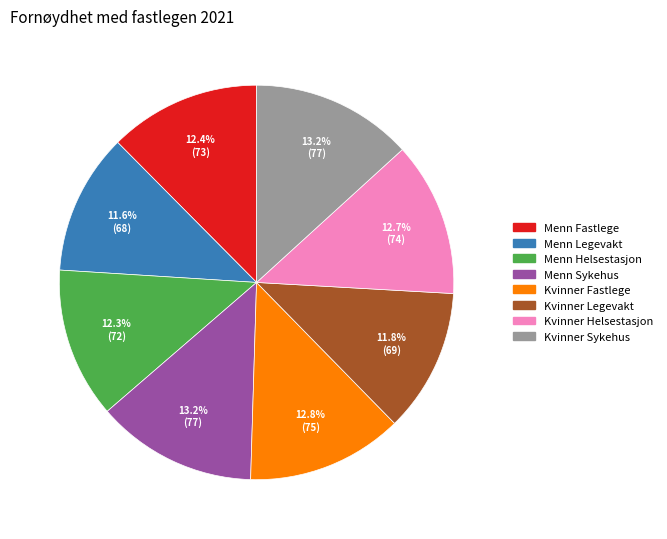

Is Kvinner Sykehus the majority of the pie?

No